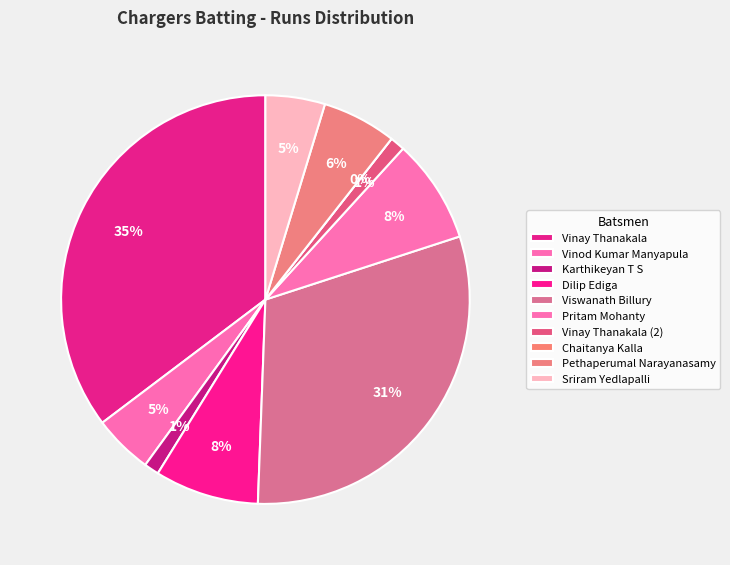

Combined, do Dilip Ediga and Chaitanya Kalla account for over 50%?

No